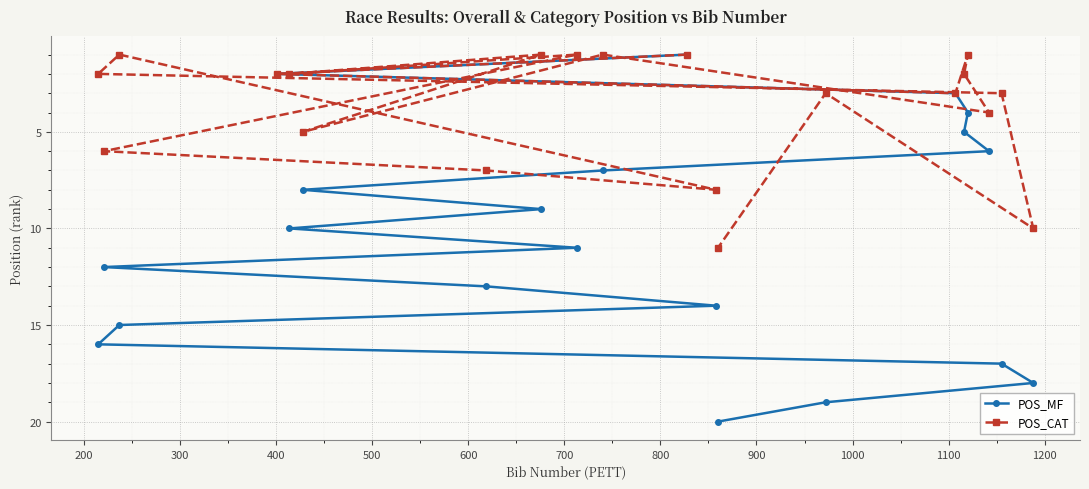

Does the chart display data point markers on the line(s)?

Yes